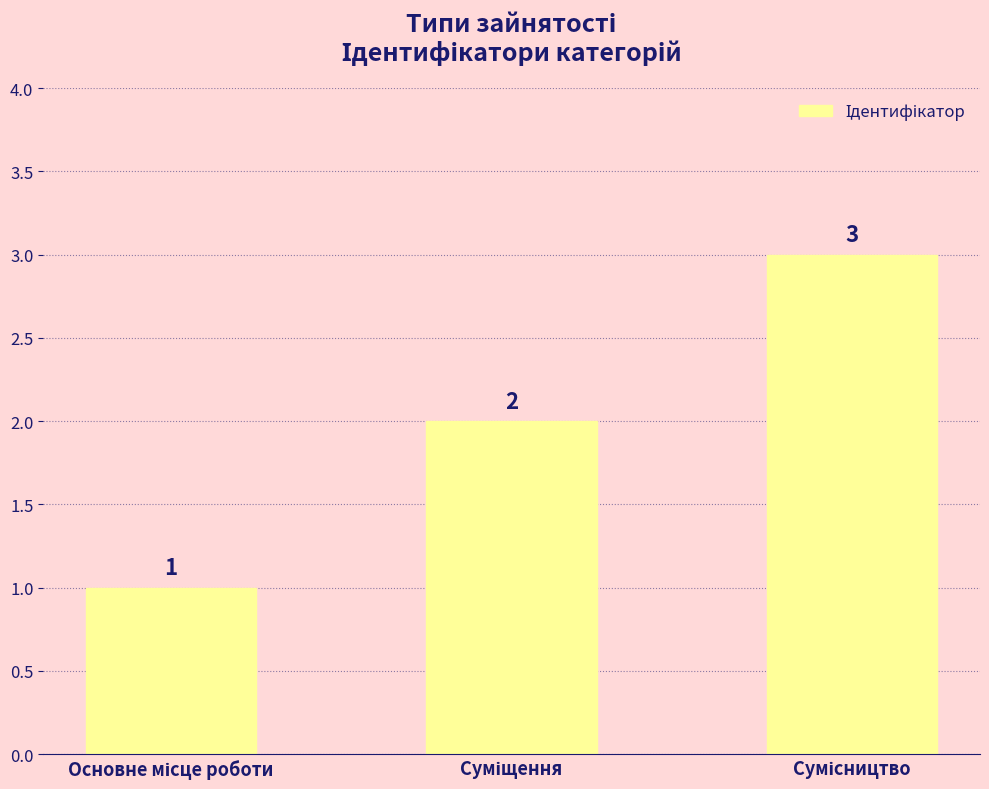

What is the greatest value displayed?

3